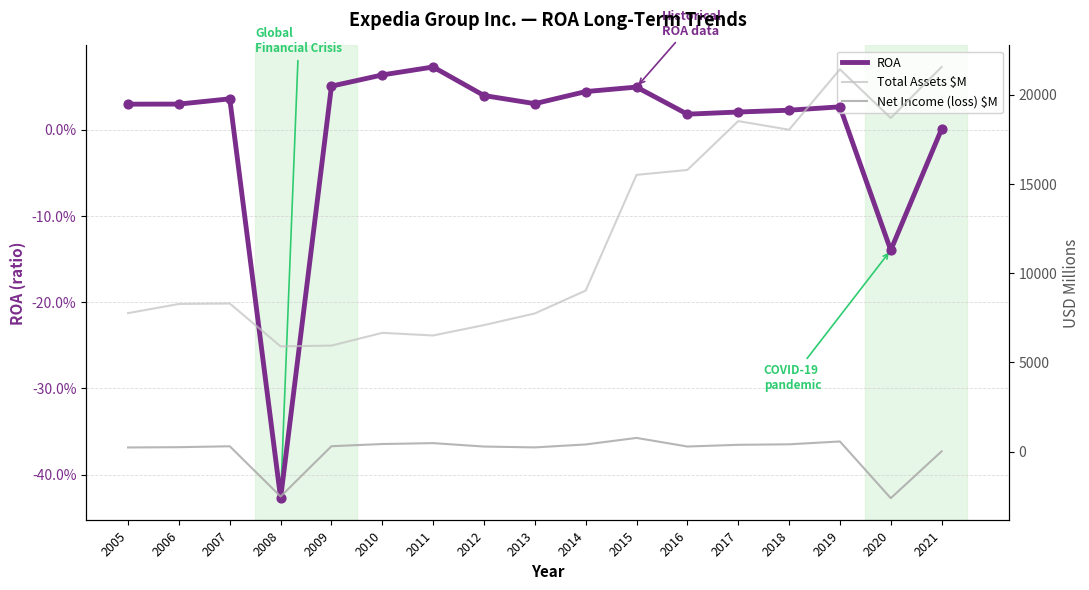

What are all the series names shown in the legend?

ROA, Total Assets $M, Net Income (loss) $M